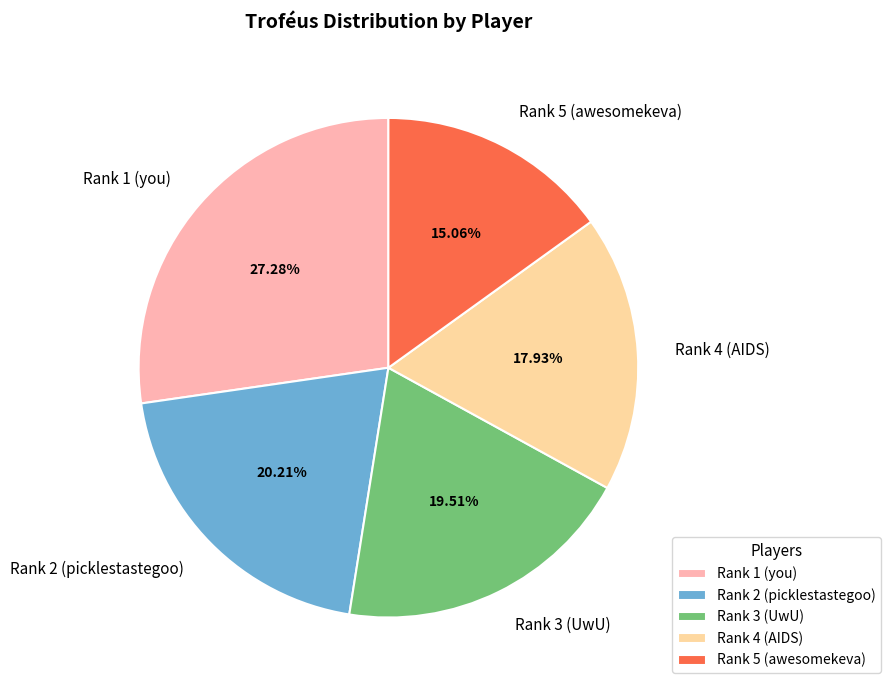

To the nearest percent, what is the combined percentage of Rank 5 (awesomekeva) and Rank 1 (you)?

42%